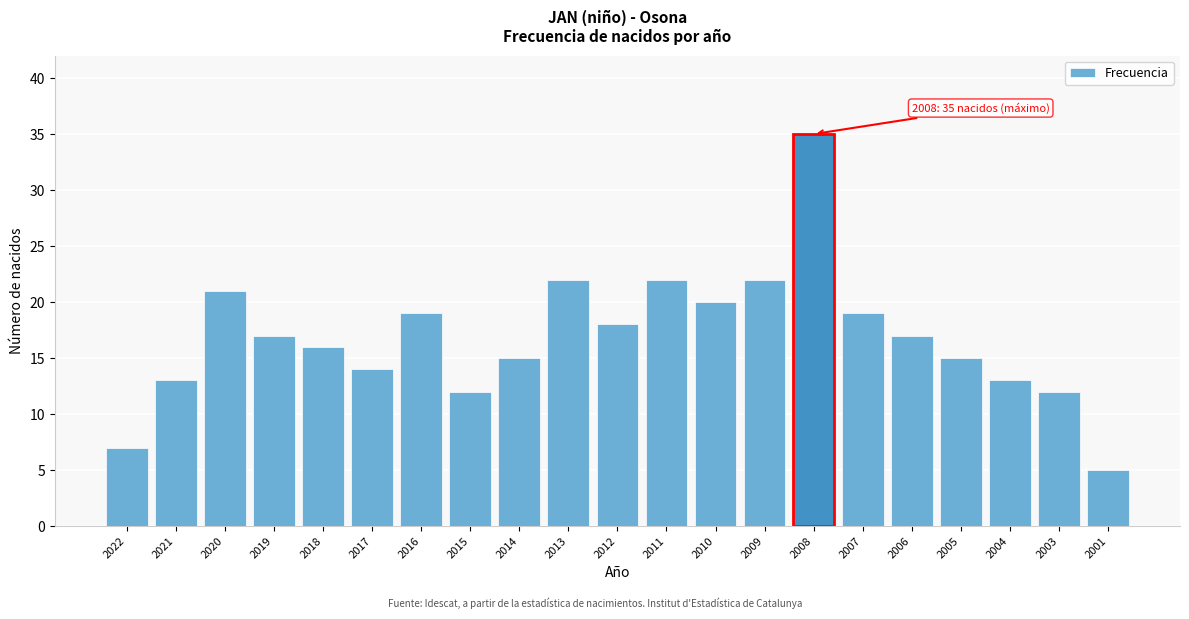

Reading left to right, transcribe all the data shown in this chart.

7	13	21	17	16	14	19	12	15	22	18	22	20	22	35	19	17	15	13	12	5